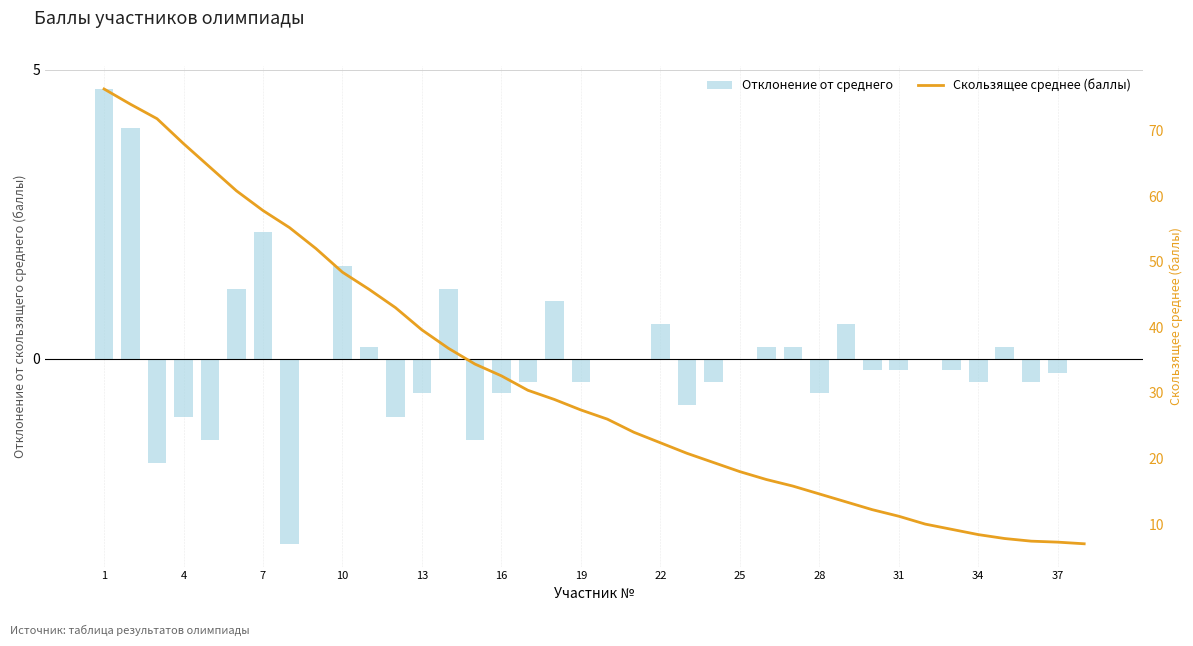

What are all the series names shown in the legend?

Отклонение от среднего, Скользящее среднее (баллы)